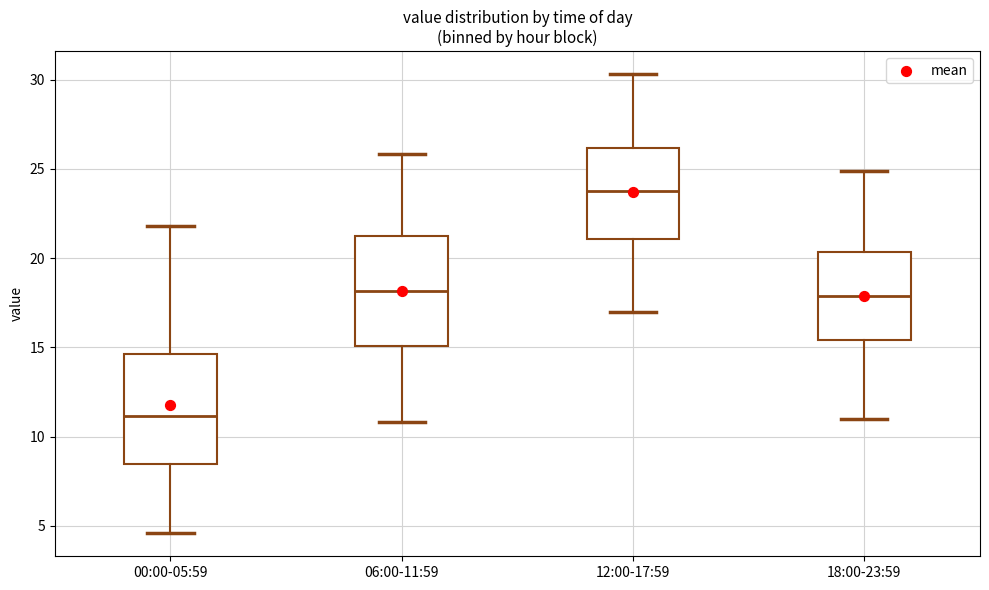

Reading left to right, transcribe this box plot: for each box, give where its median line is, the range the box spans, and where its two whiskers end, as read against the y-axis. The values are not printed on the chart, so give them approximately, as read against the axis.

00:00-05:59: median 11.0, box 8.5 to 14.5, whiskers 4.5 to 22.0
06:00-11:59: median 18.0, box 15.0 to 21.5, whiskers 11.0 to 26.0
12:00-17:59: median 24.0, box 21.0 to 26.0, whiskers 17.0 to 30.5
18:00-23:59: median 18.0, box 15.5 to 20.5, whiskers 11.0 to 25.0